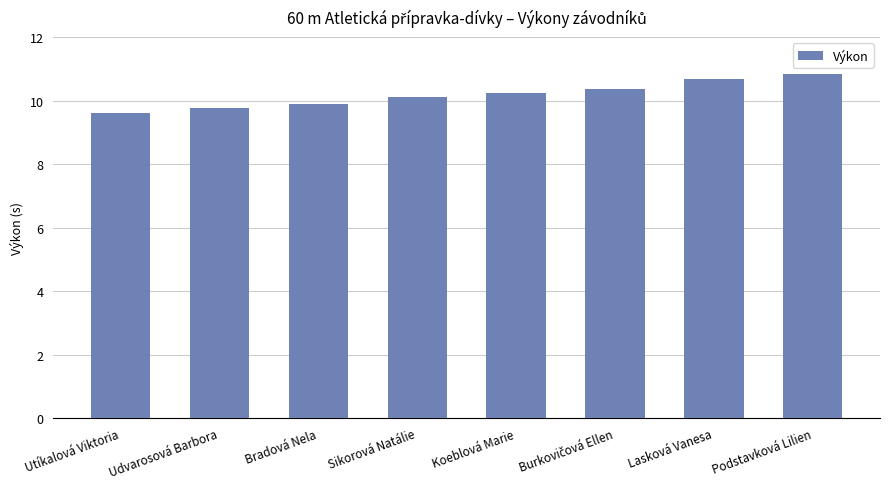

What is the change in value from Udvarosová Barbora to Sikorová Natálie?

+0.3